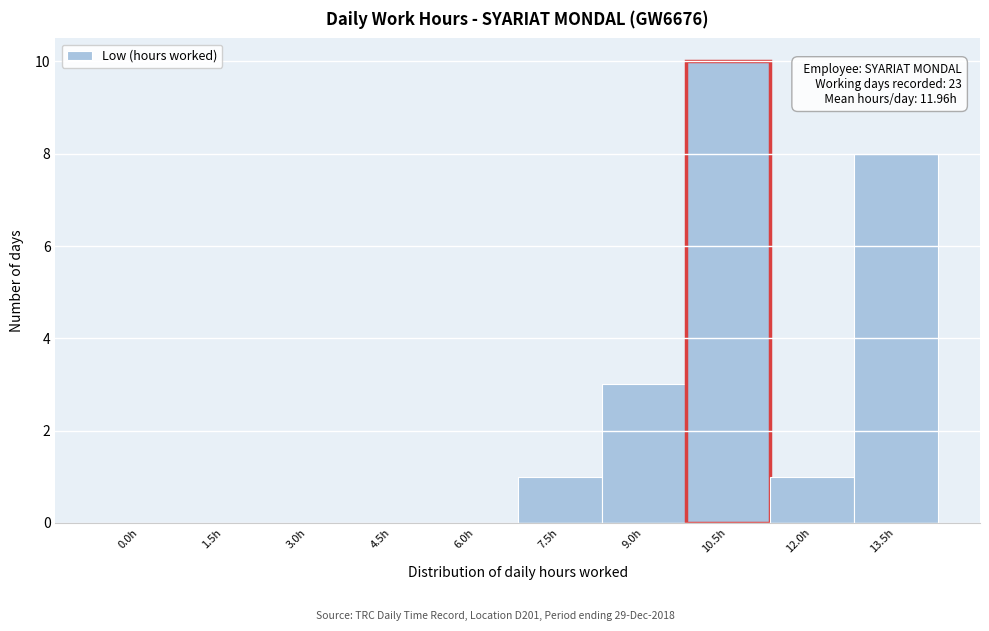

Reading left to right, transcribe all the data shown in this chart.

0.0h=0	1.5h=0	3.0h=0	4.5h=0	6.0h=0	7.5h=1	9.0h=3	10.5h=10	12.0h=1	13.5h=8